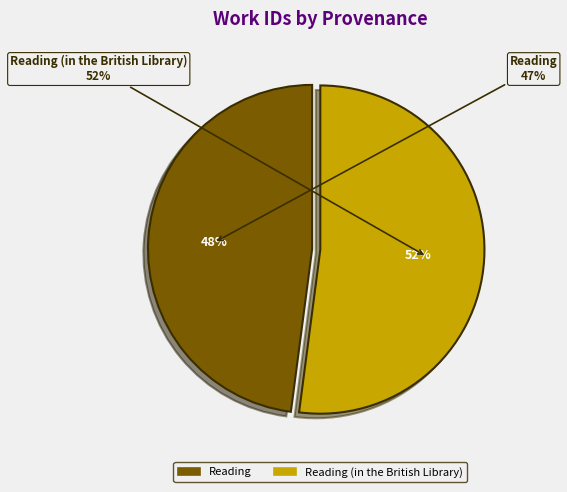

Approximately how many times larger is the value at Reading compared to Reading (in the British Library)?

0.9